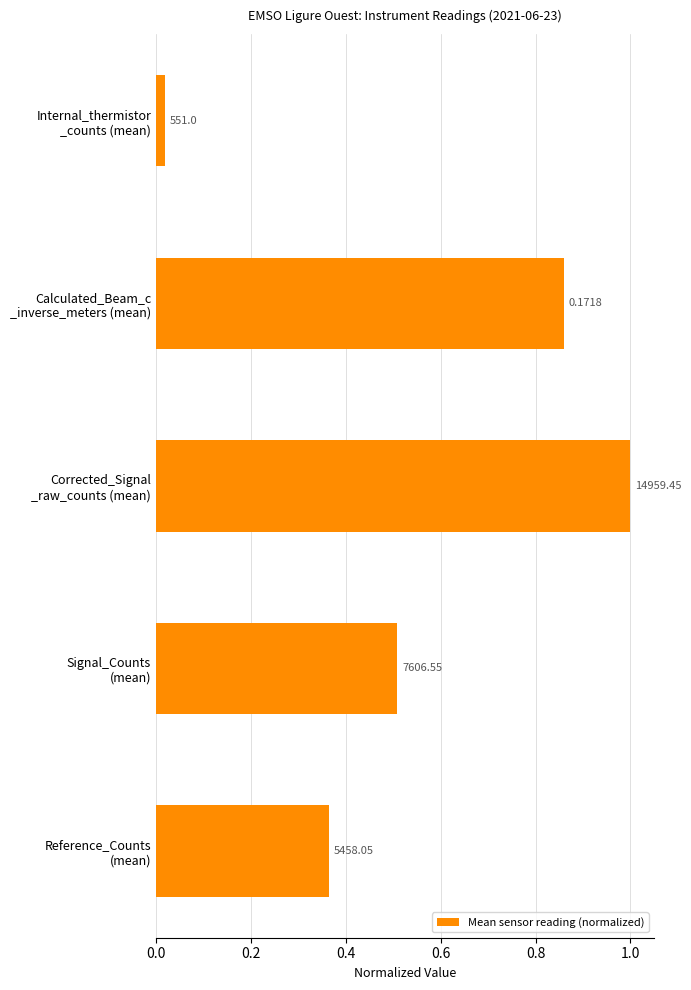

Does the chart contain any negative values?

No